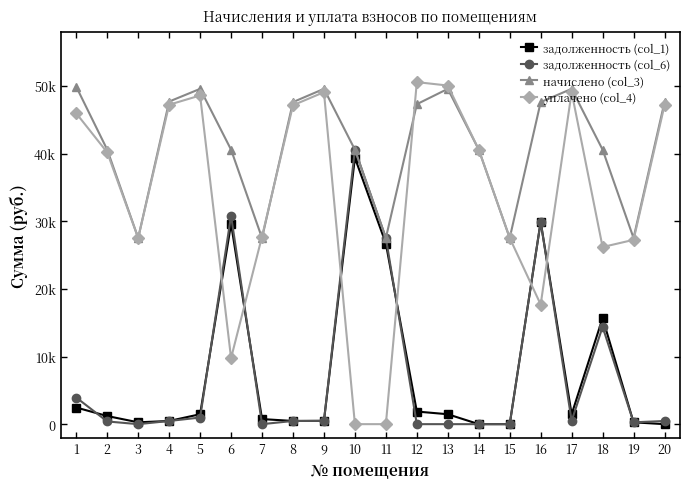

Reading left to right, transcribe all the data shown in this chart.

задолженность (col_1): 1=2459.5	2=1200.5	3=271.4	4=470.3	5=1466.4	6=29629.5	7=753.0	8=469.5	9=488.8	10=39395.4	11=26718.9	12=1865.8	13=1466.4	14=0.0	15=0.0	16=29919.3	17=1466.4	18=15684.4	19=271.4	20=0.0
задолженность (col_6): 1=3935.2	2=400.1	3=0.0	4=470.3	5=977.6	6=30830.0	7=0.0	8=469.5	9=488.8	10=40595.9	11=27533.0	12=0.0	13=0.0	14=0.0	15=0.0	16=29939.1	17=488.8	18=14400.9	19=271.4	20=469.1
начислено (col_3): 1=49904.8	2=40595.9	3=27533.0	4=47714.2	5=49591.7	6=40595.9	7=27533.0	8=47635.7	9=49591.7	10=40595.9	11=27533.0	12=47323.7	13=49591.7	14=40595.9	15=27533.0	16=47635.7	17=49591.7	18=40595.9	19=27533.0	20=47635.7
уплачено (col_4): 1=45969.6	2=40195.7	3=27533.0	4=47243.9	5=48614.1	6=9765.9	7=27745.8	8=47166.1	9=49102.9	10=0.0	11=0.0	12=50588.9	13=50080.5	14=40610.8	15=27538.7	16=17696.6	17=49102.9	18=26195.0	19=27261.7	20=47166.6